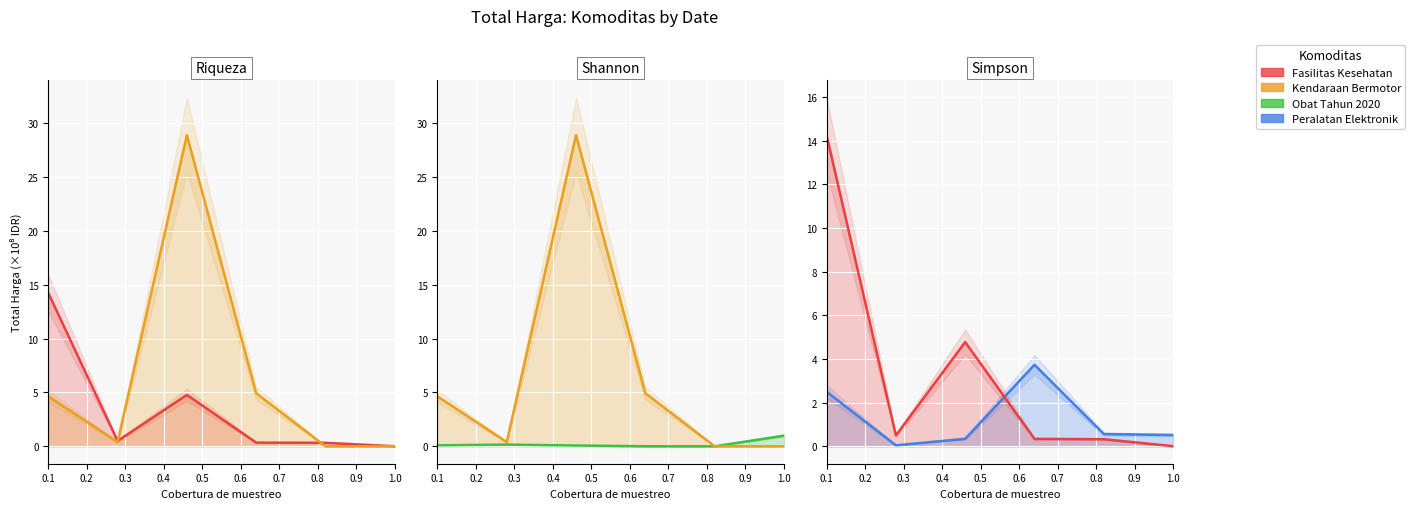

At how many categories does at least one series exceed 11?

2